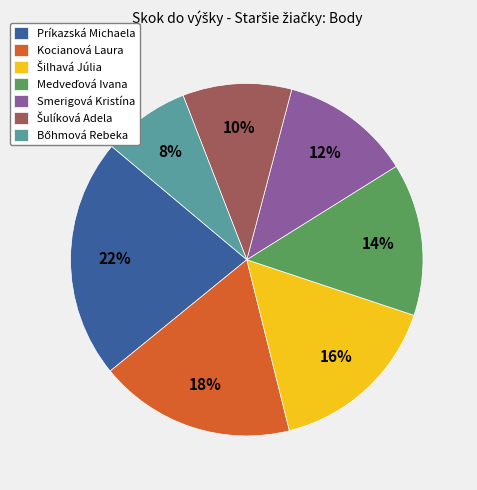

Is it true that Smerigová Kristína is 24% of the pie?

False